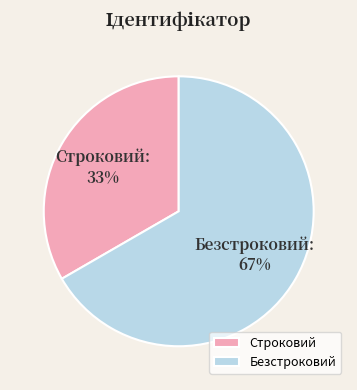

Which slice is the largest?

Безстроковий